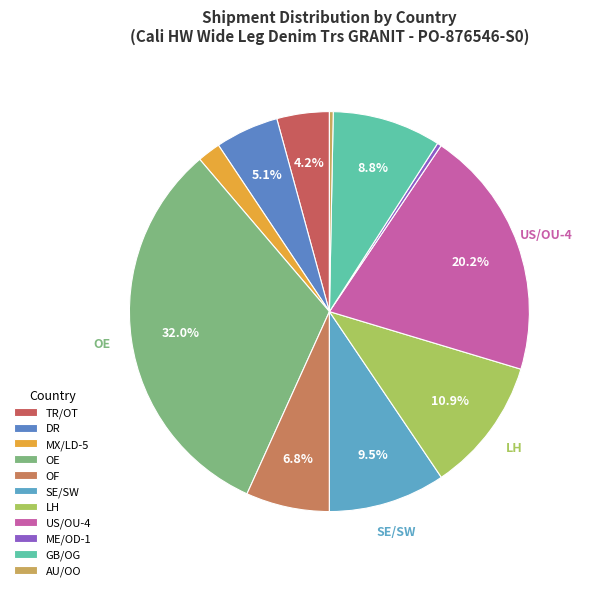

How many segments does this pie chart have?

11